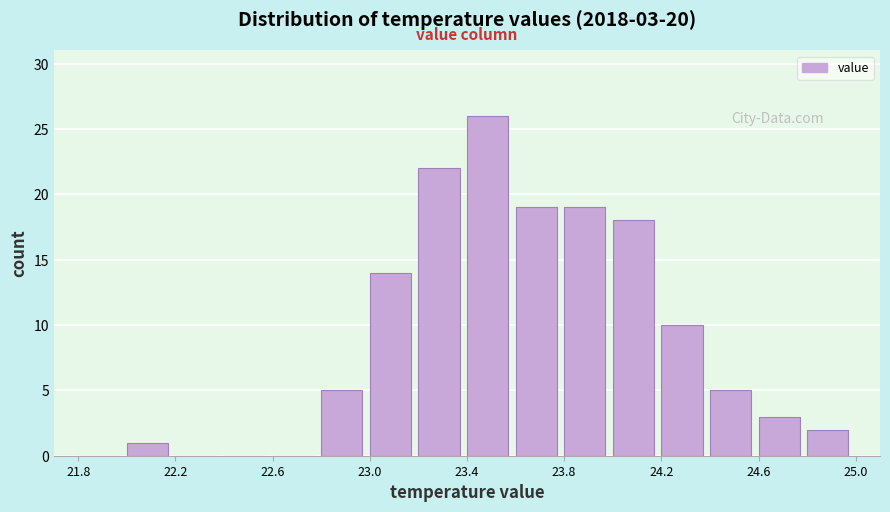

Which range on the x-axis has the tallest bar?

23.4 to 23.6